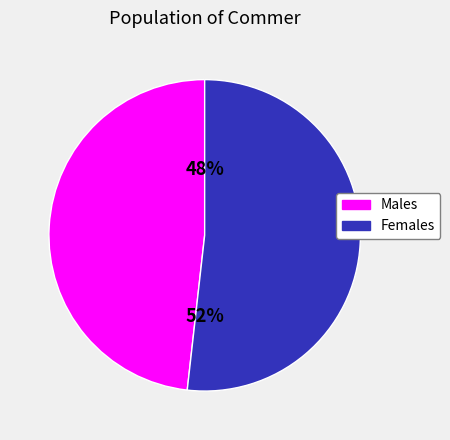

Which has a higher value, Males or Females?

Females